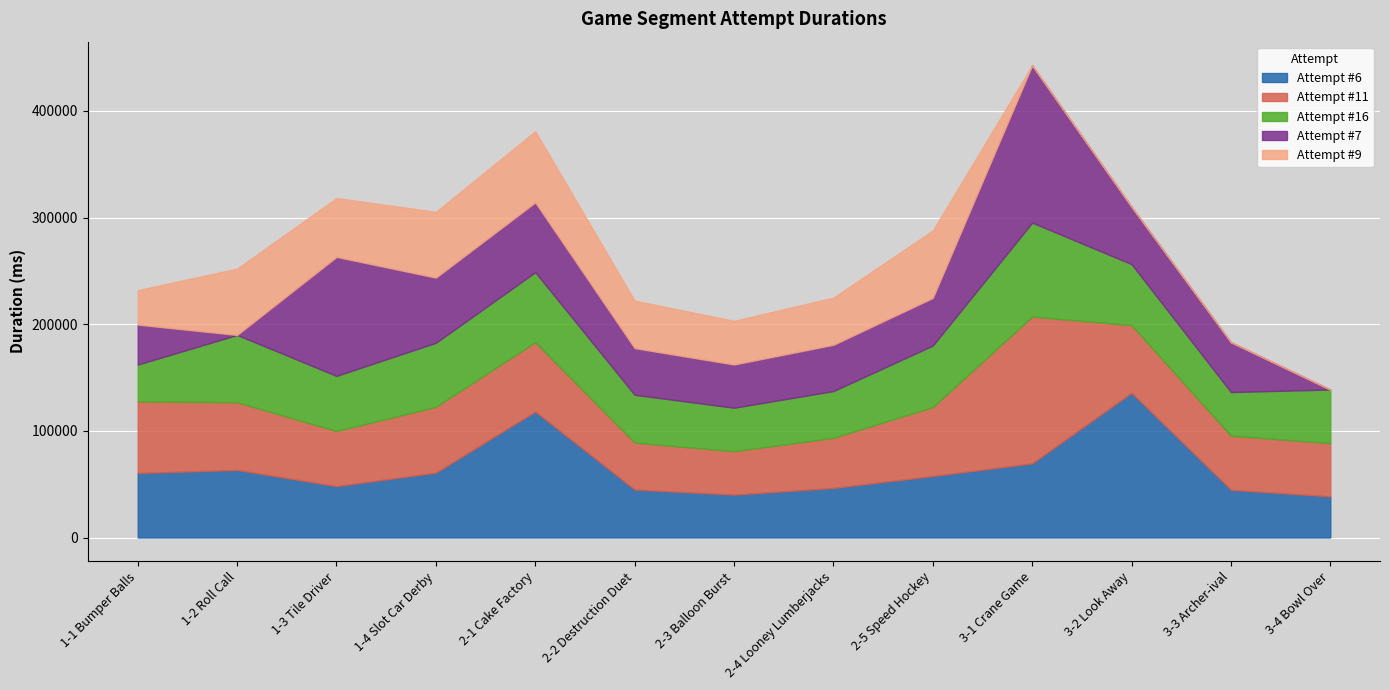

Reading left to right, extract all data points from this chart.

Attempt #6: 1-1 Bumper Balls=60489	1-2 Roll Call=63329	1-3 Tile Driver=48147	1-4 Slot Car Derby=60815	2-1 Cake Factory=118091	2-2 Destruction Duet=44958	2-3 Balloon Burst=40188	2-4 Looney Lumberjacks=46447	2-5 Speed Hockey=57642	3-1 Crane Game=69522	3-2 Look Away=135684	3-3 Archer-ival=44751	3-4 Bowl Over=38545
Attempt #11: 1-1 Bumper Balls=67169	1-2 Roll Call=63490	1-3 Tile Driver=51716	1-4 Slot Car Derby=61733	2-1 Cake Factory=65128	2-2 Destruction Duet=44036	2-3 Balloon Burst=40734	2-4 Looney Lumberjacks=47039	2-5 Speed Hockey=64708	3-1 Crane Game=137631	3-2 Look Away=63453	3-3 Archer-ival=50693	3-4 Bowl Over=49920
Attempt #16: 1-1 Bumper Balls=34505	1-2 Roll Call=63108	1-3 Tile Driver=51668	1-4 Slot Car Derby=60007	2-1 Cake Factory=65532	2-2 Destruction Duet=44820	2-3 Balloon Burst=40770	2-4 Looney Lumberjacks=43824	2-5 Speed Hockey=57626	3-1 Crane Game=88069	3-2 Look Away=57192	3-3 Archer-ival=40950	3-4 Bowl Over=50289
Attempt #7: 1-1 Bumper Balls=37450	1-2 Roll Call=0	1-3 Tile Driver=111570	1-4 Slot Car Derby=61110	2-1 Cake Factory=65450	2-2 Destruction Duet=43763	2-3 Balloon Burst=40526	2-4 Looney Lumberjacks=43398	2-5 Speed Hockey=44655	3-1 Crane Game=147541	3-2 Look Away=53821	3-3 Archer-ival=46785	3-4 Bowl Over=0
Attempt #9: 1-1 Bumper Balls=32310	1-2 Roll Call=62193	1-3 Tile Driver=55222	1-4 Slot Car Derby=61679	2-1 Cake Factory=66769	2-2 Destruction Duet=44544	2-3 Balloon Burst=40906	2-4 Looney Lumberjacks=44229	2-5 Speed Hockey=63304	3-1 Crane Game=0	3-2 Look Away=0	3-3 Archer-ival=0	3-4 Bowl Over=0